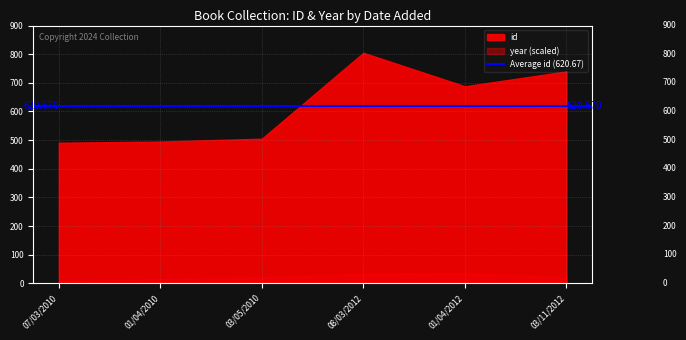

True or false: year has a value of 2012 at 01/04/2012.

True